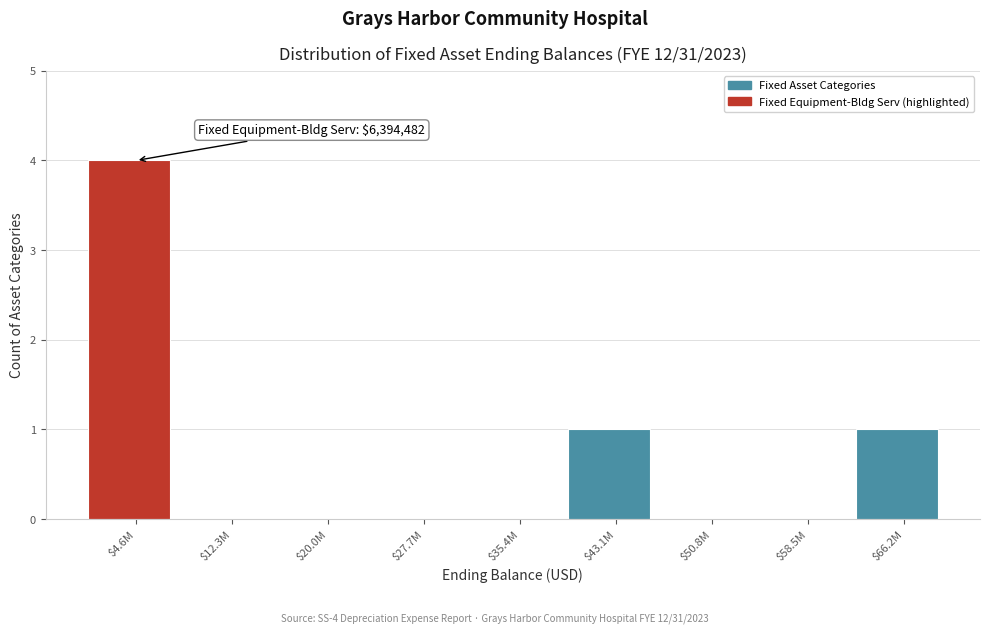

What is the sum of all values?

6